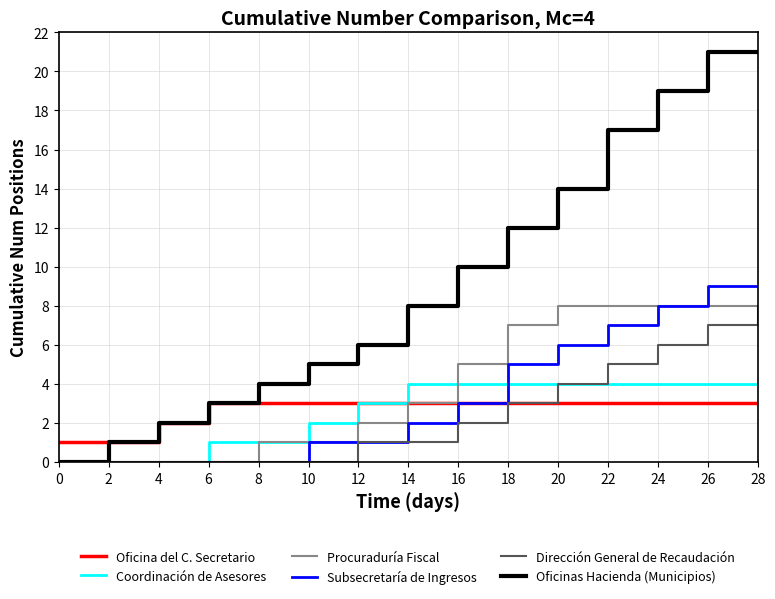

Is this an area chart (filled region under the line)?

No